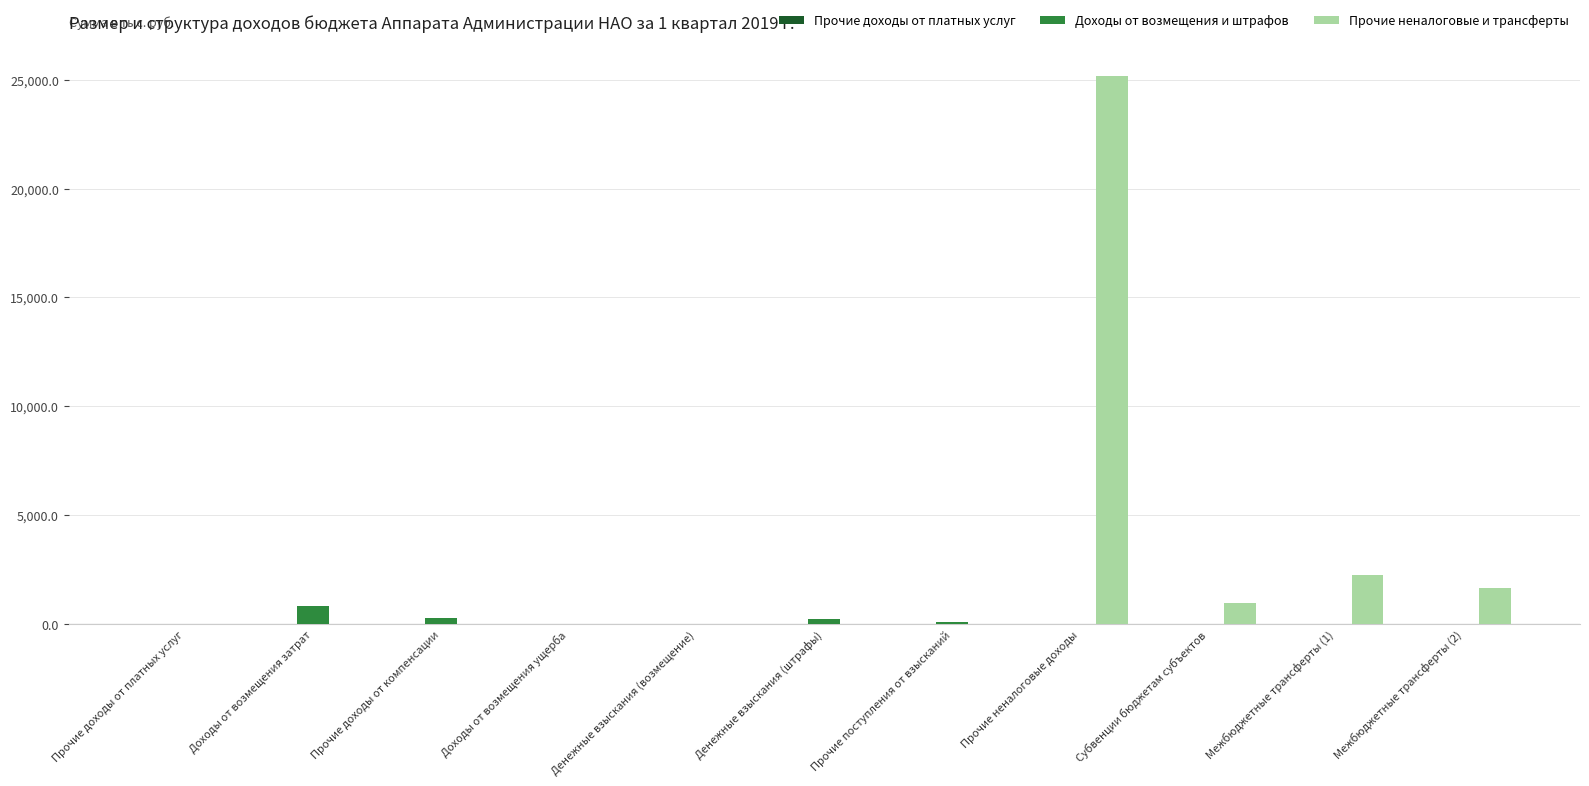

At which category is the sum across all series the highest?

Прочие неналоговые доходы